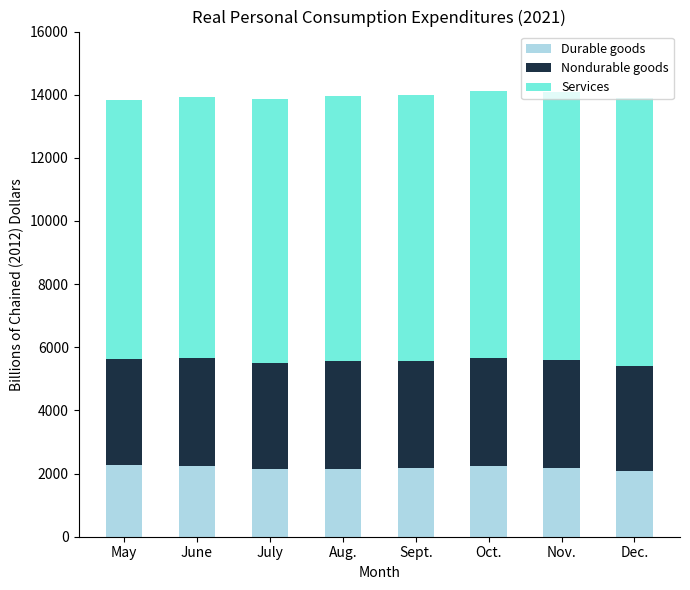

What is the total value across all series at May?

13847.6